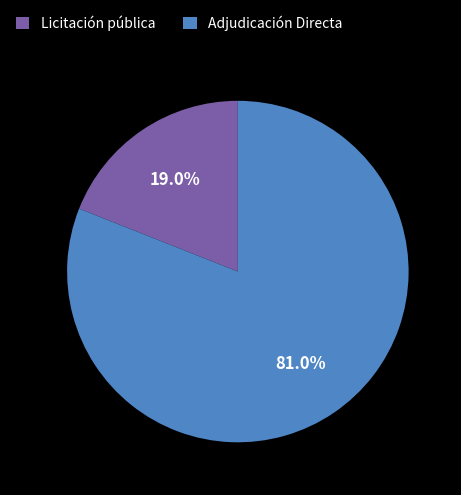

To the nearest percent, what portion does Adjudicación Directa represent?

81%